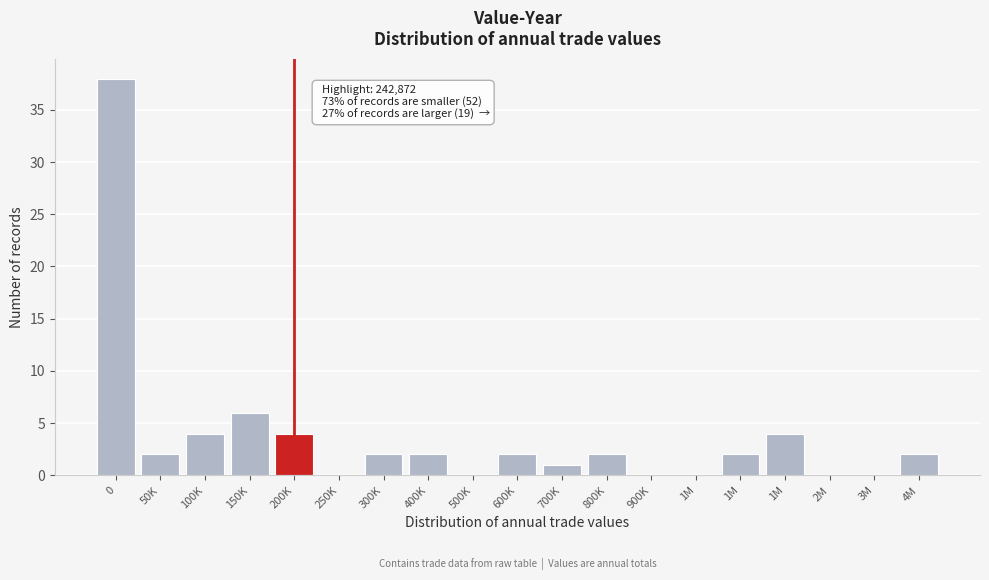

Are the bars horizontal?

No